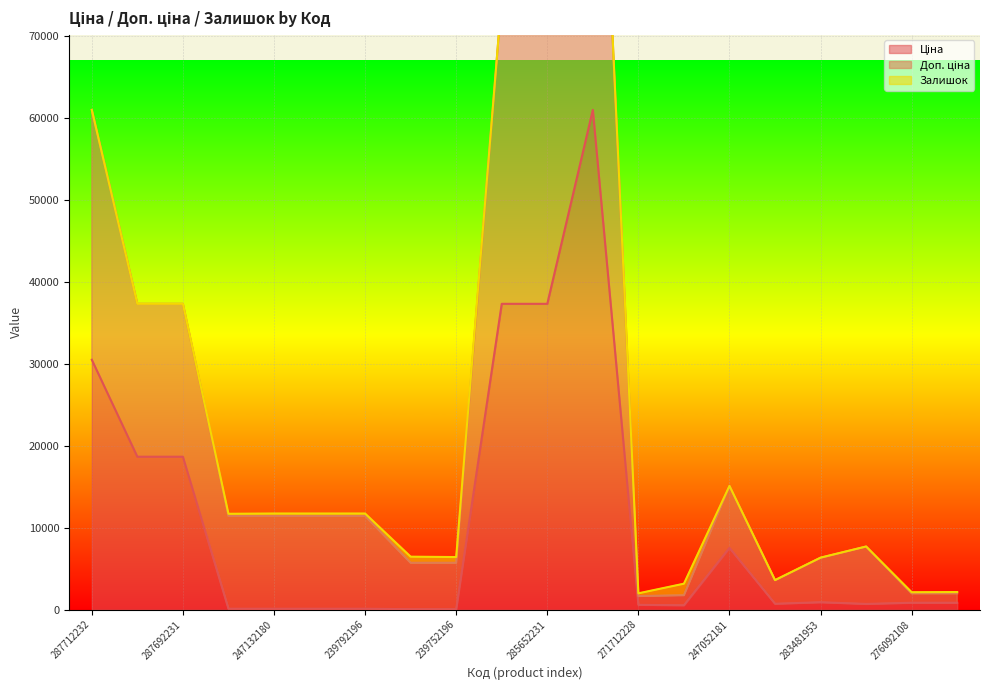

The value of Доп. ціна at 239752196 is 3400.6. True or false?

False